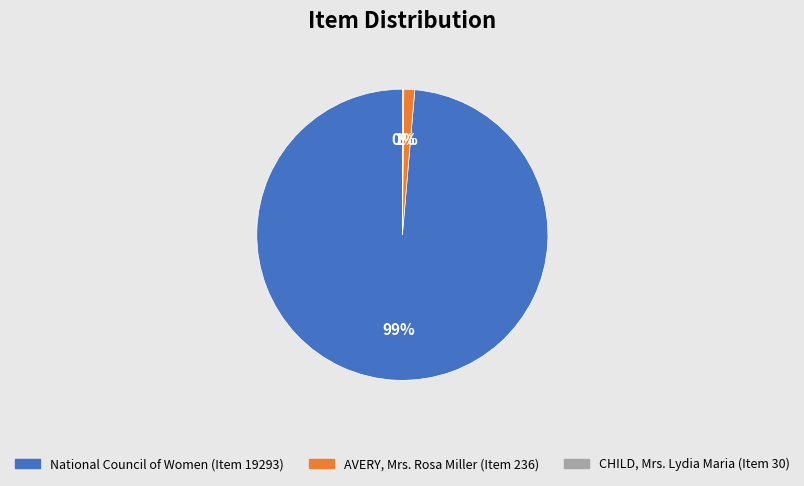

True or false: National Council of Women (Item 19293) accounts for 93% of the total.

False